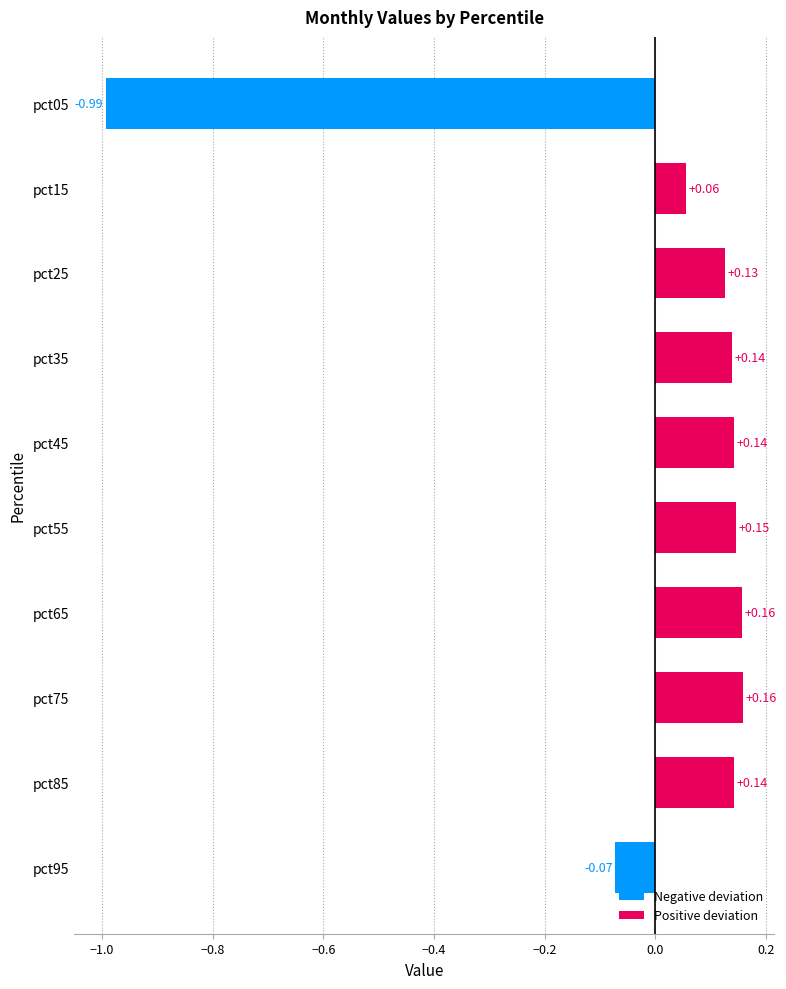

What is the difference between the second highest and minimum values?

1.1